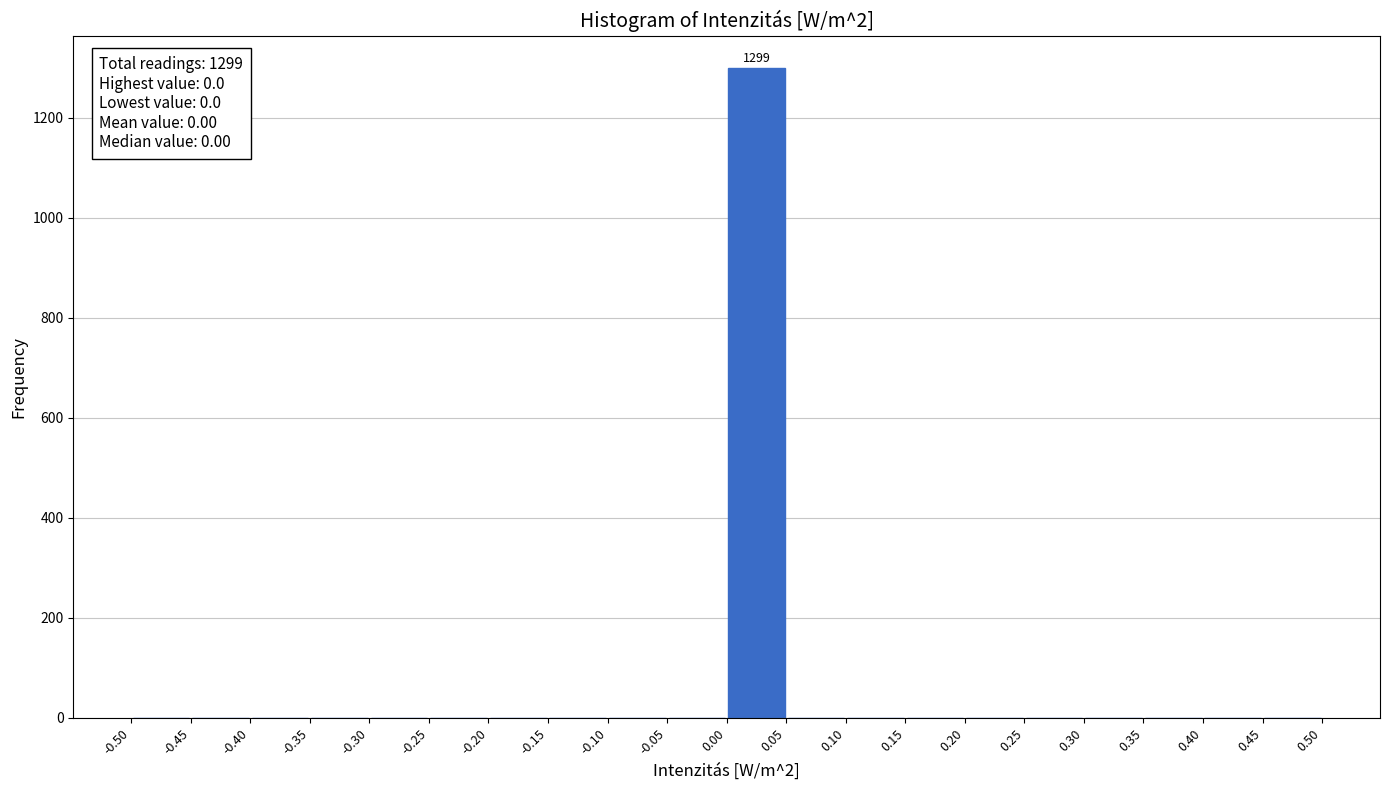

Which range on the x-axis has the tallest bar?

0.00 to 0.05